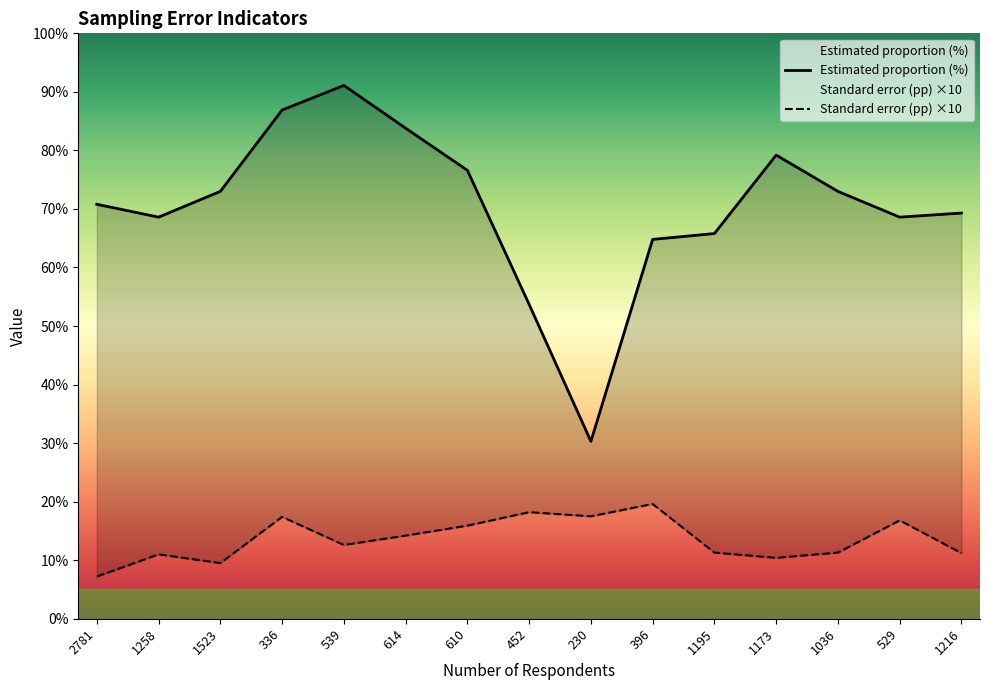

What position from the left is 396?

10